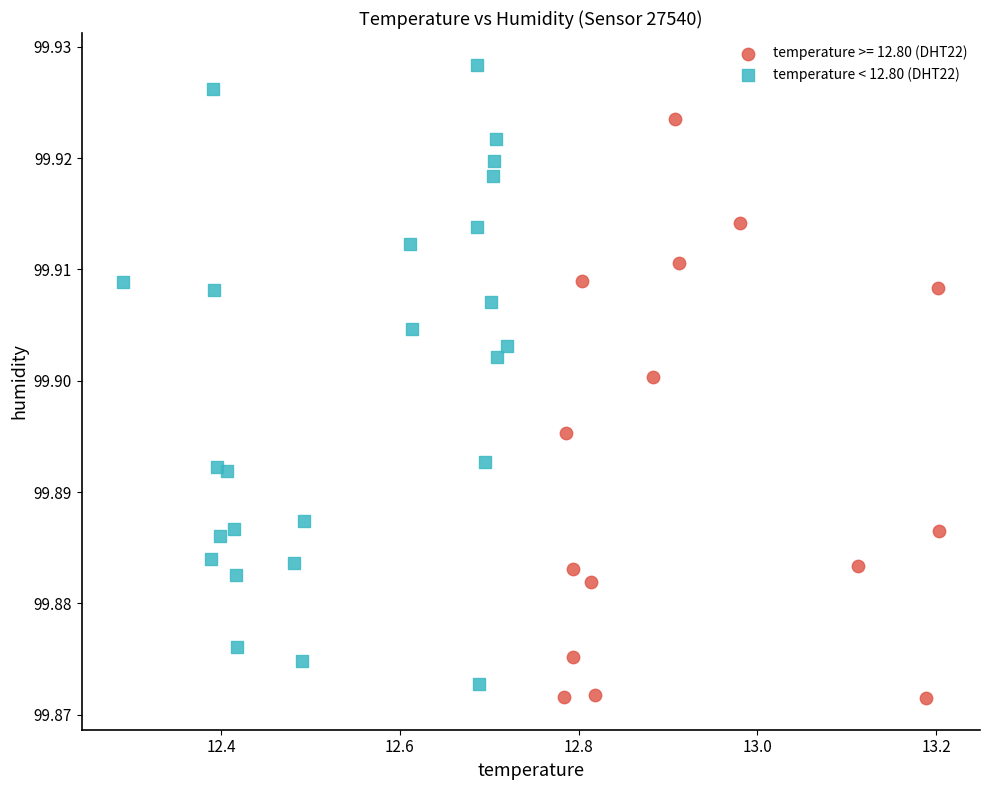

Which series reaches the maximum Y coordinate?

temperature < 12.80 (DHT22)